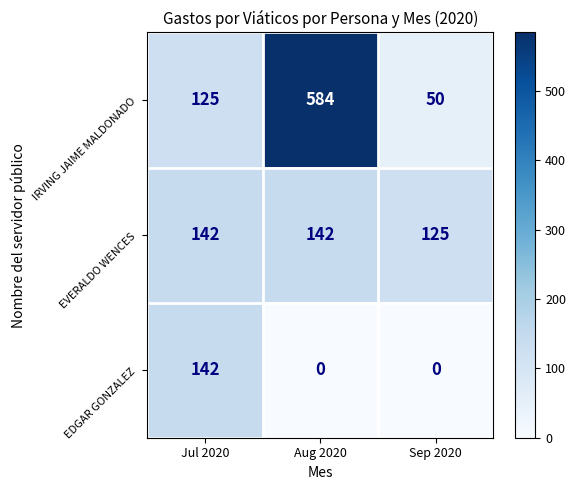

Rank the series at Aug 2020 from highest to lowest value.

IRVING JAIME MALDONADO, EVERALDO WENCES, EDGAR GONZALEZ